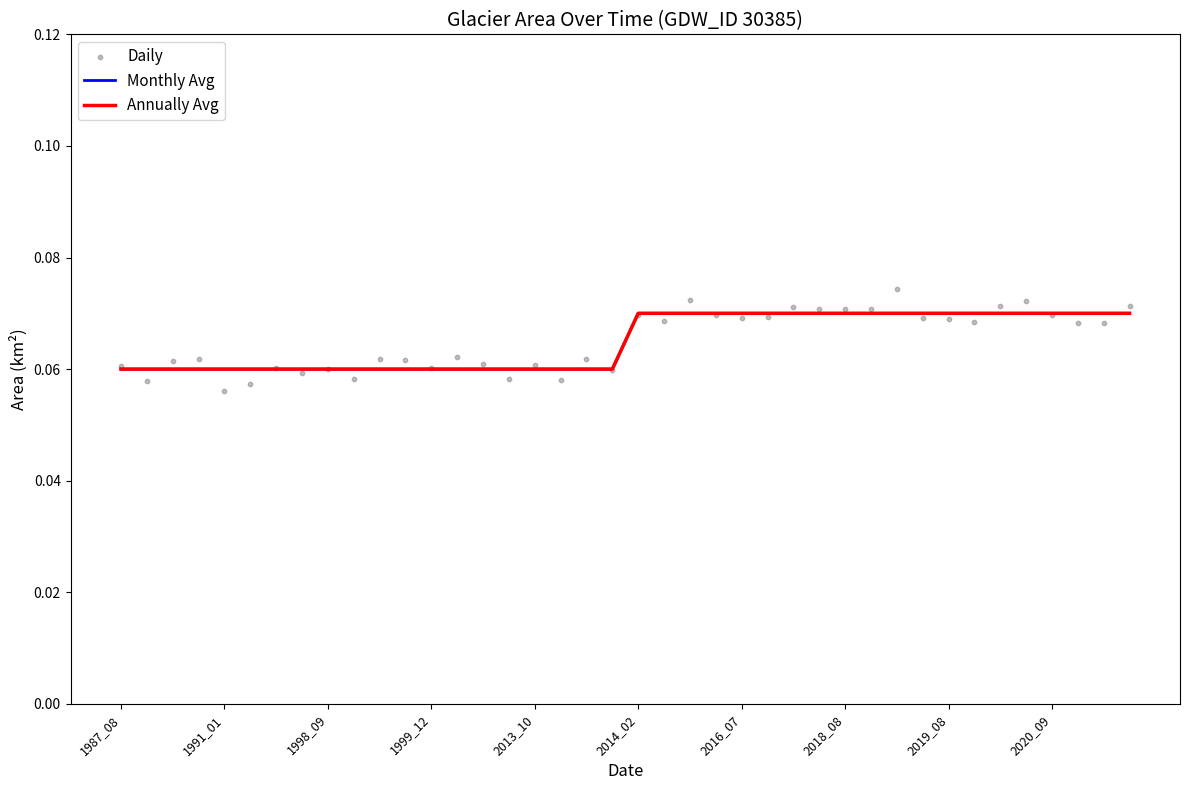

Which series has the largest total across all categories?

Daily